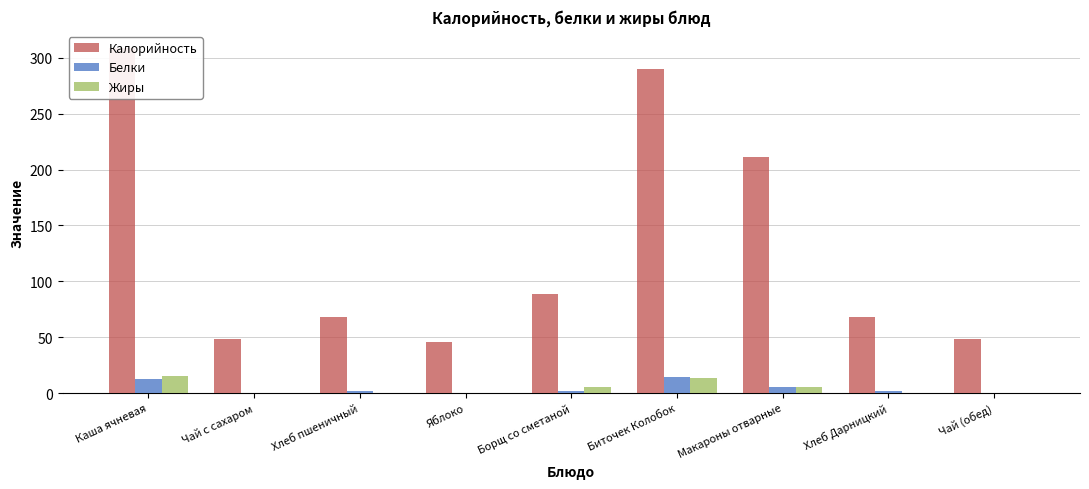

At which category does the chart reach its minimum across all series?

Чай с сахаром